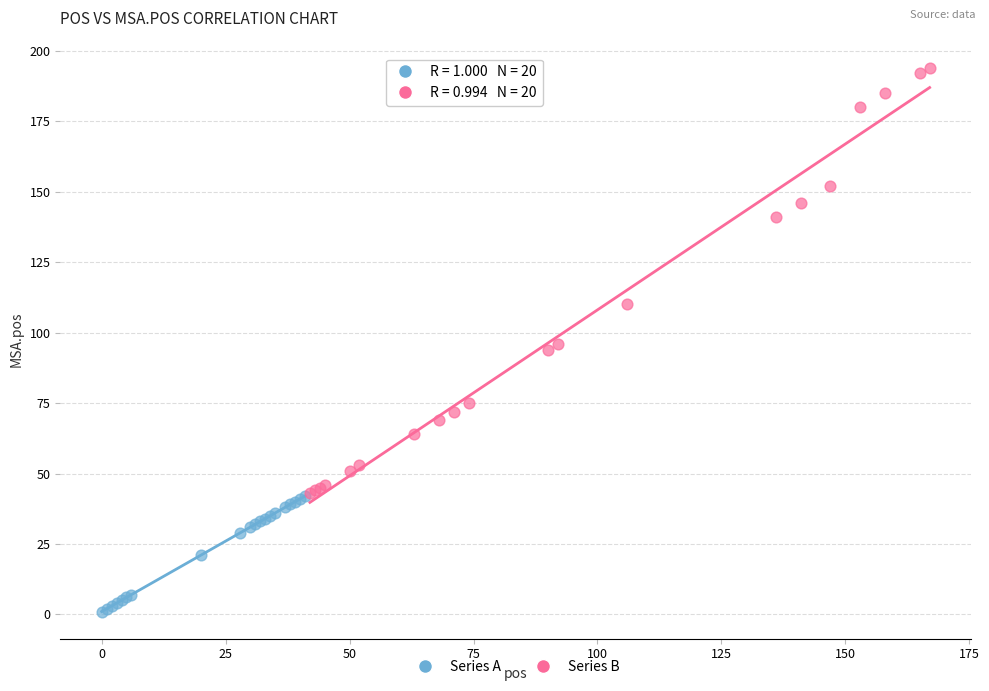

Which series contains the lowest Y value?

Series A